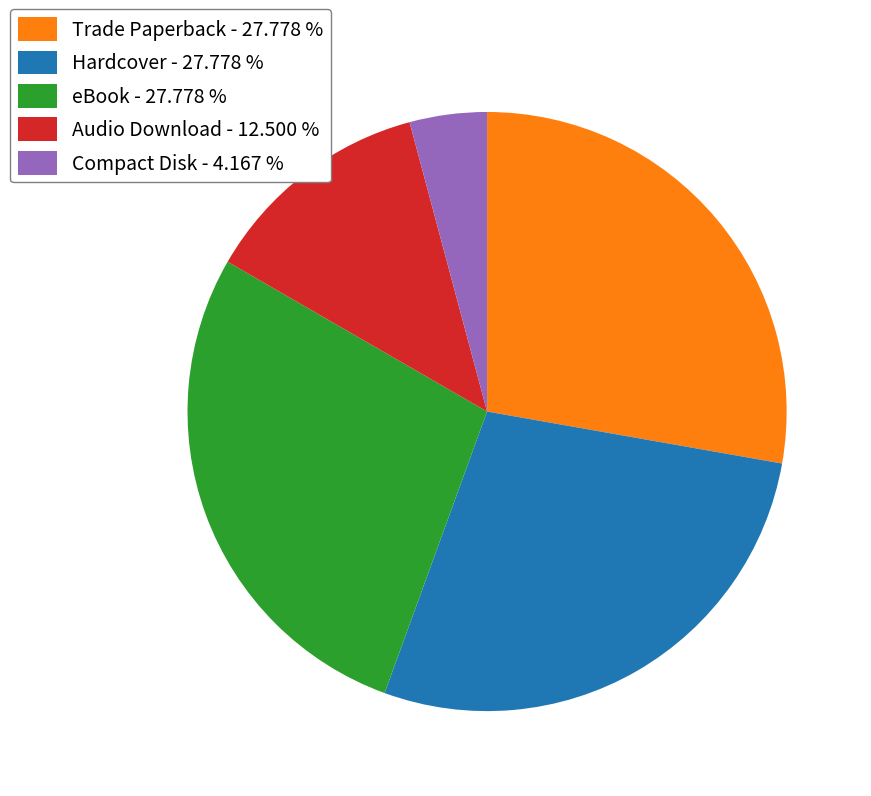

Which has a higher value, Compact Disk - 4.167 % or Trade Paperback - 27.778 %?

Trade Paperback - 27.778 %